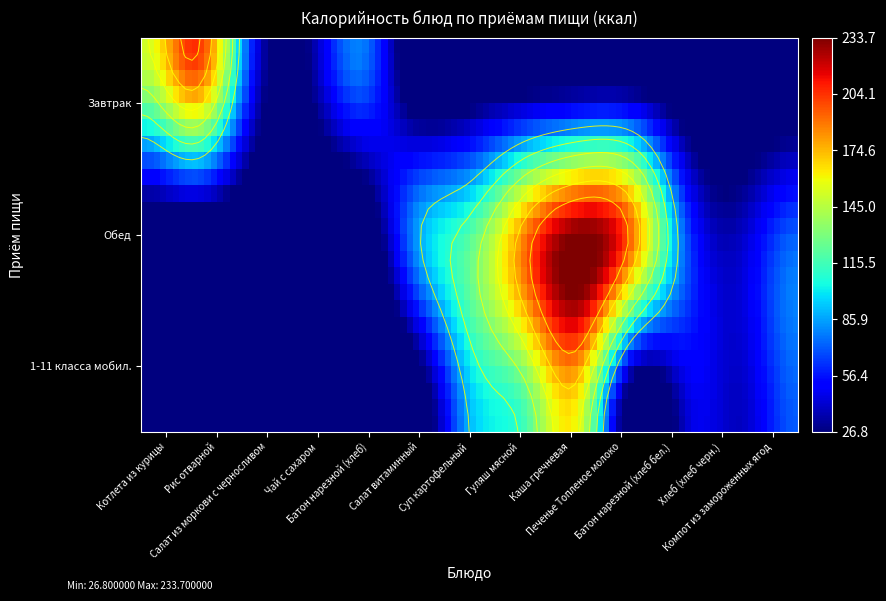

Where is Завтрак nearest to the value 115?

Батон нарезной (хлеб)